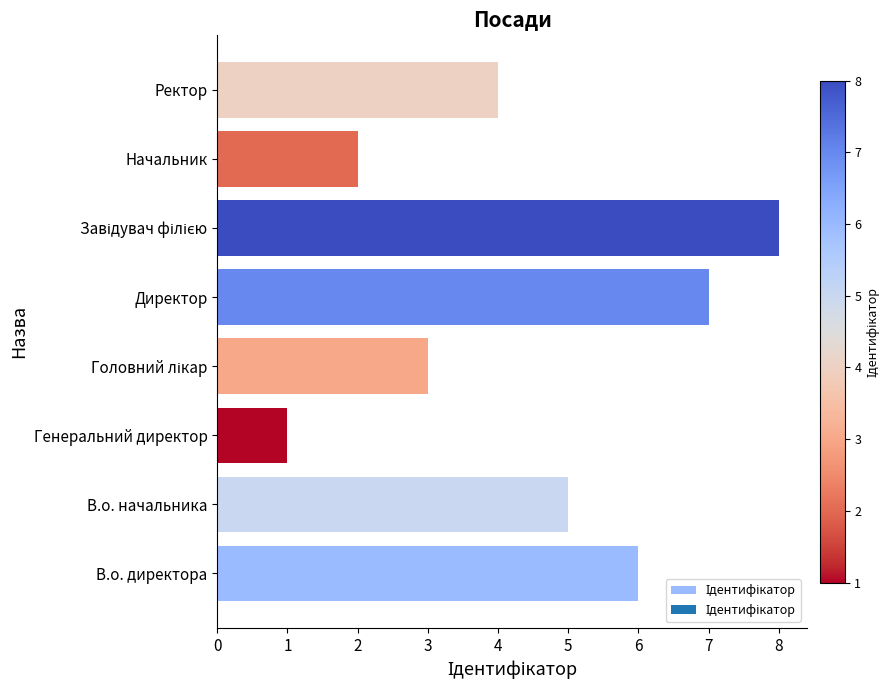

What is the difference between the maximum and minimum values?

7